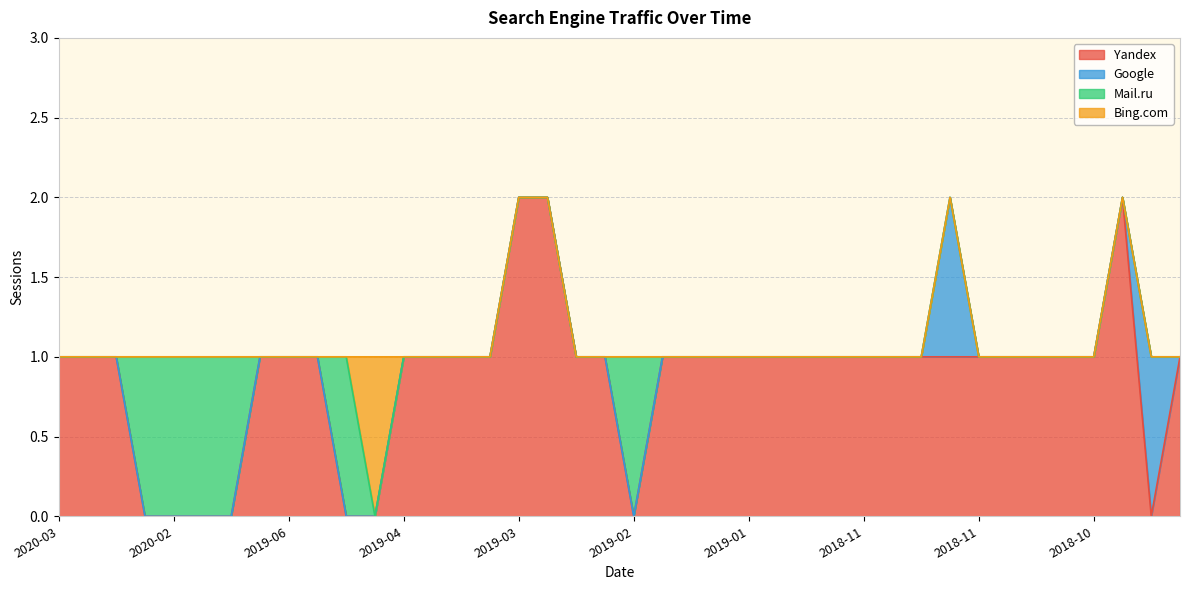

How many values in Mail.ru are above zero?

6